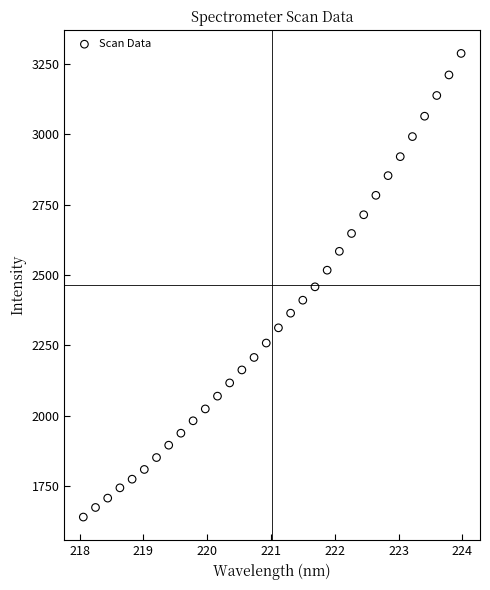

What is the range of X values (max minus min)?

5.9